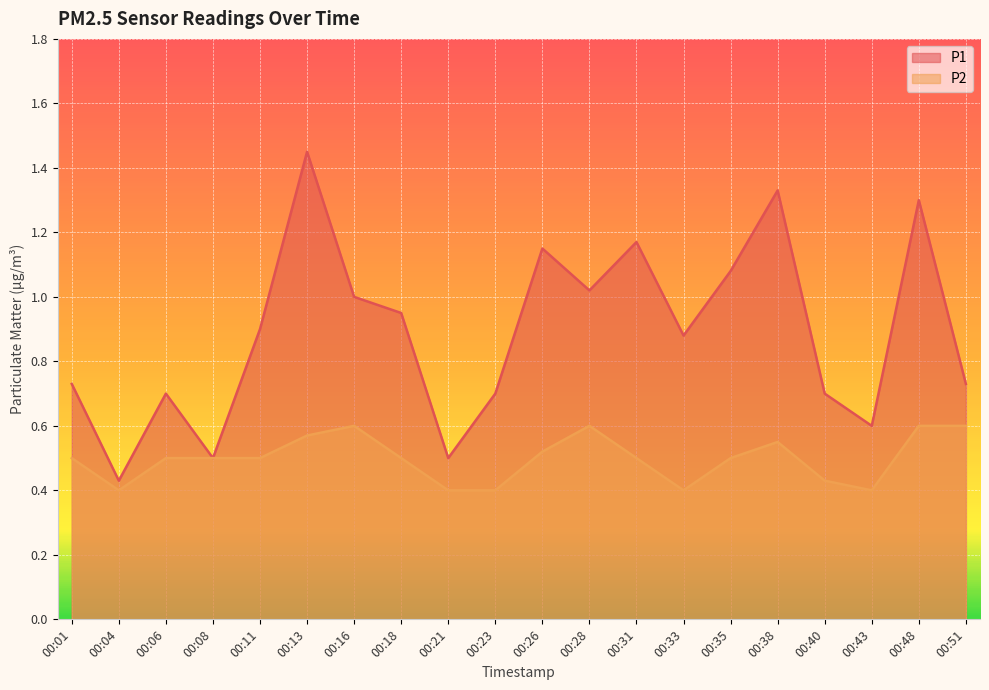

What is the maximum value shown in the chart?

1.4